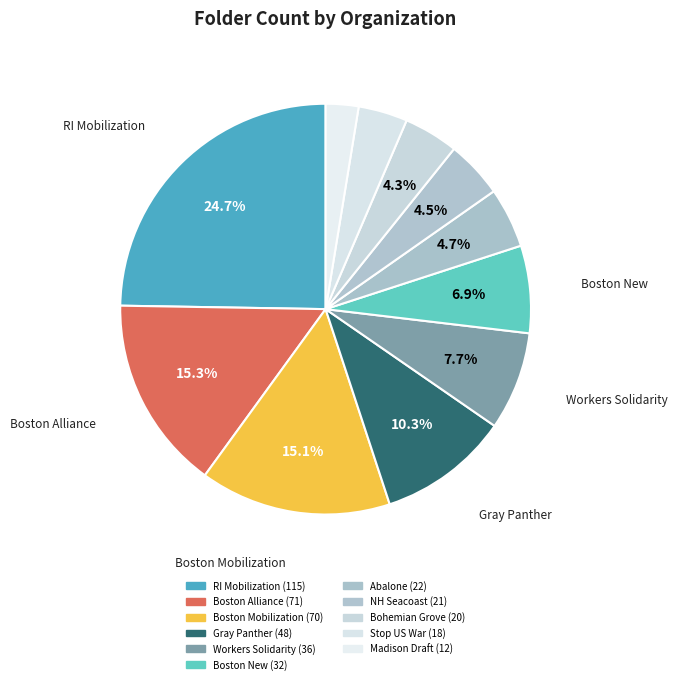

How many slices are in this pie chart?

11